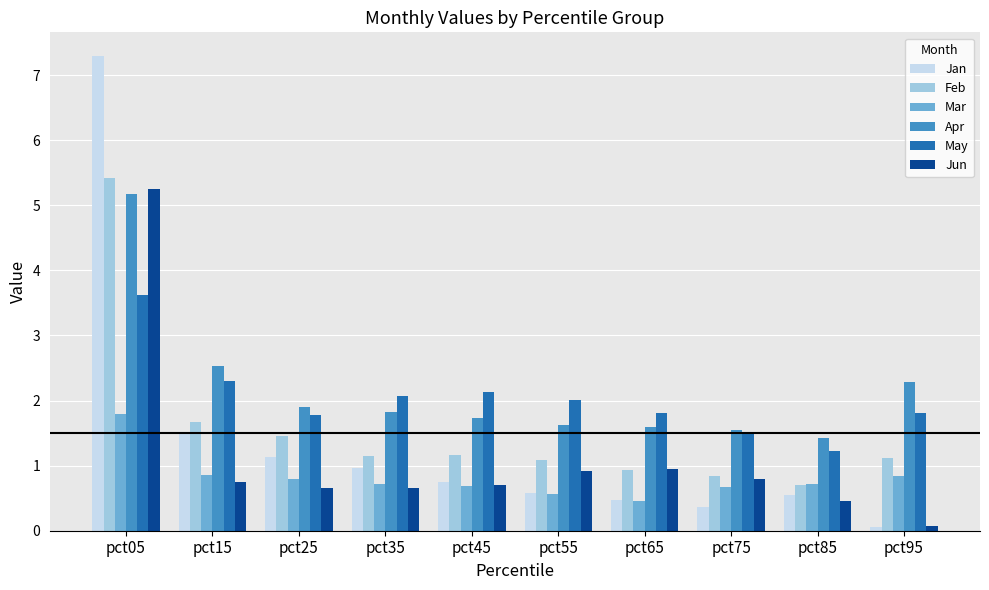

The Jan series shows 1.5 at pct15. True or false?

True